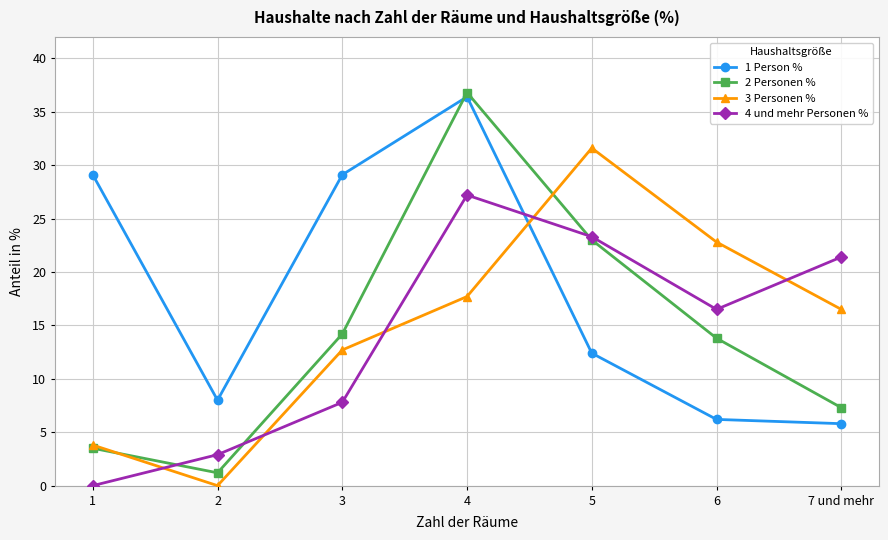

Reading left to right, what are all the values shown in this chart?

1 Person %: 1=29.1	2=8.0	3=29.1	4=36.4	5=12.4	6=6.2	7 und mehr=5.8
2 Personen %: 1=3.5	2=1.2	3=14.2	4=36.8	5=23.0	6=13.8	7 und mehr=7.3
3 Personen %: 1=3.8	2=0.0	3=12.7	4=17.7	5=31.6	6=22.8	7 und mehr=16.5
4 und mehr Personen %: 1=0.0	2=2.9	3=7.8	4=27.2	5=23.3	6=16.5	7 und mehr=21.4